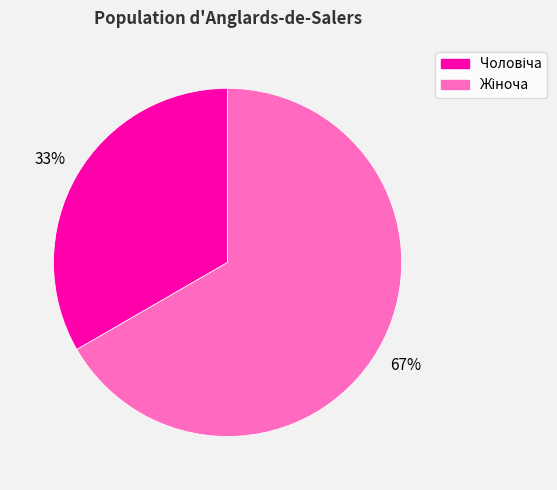

Is there a majority slice in this chart?

Yes